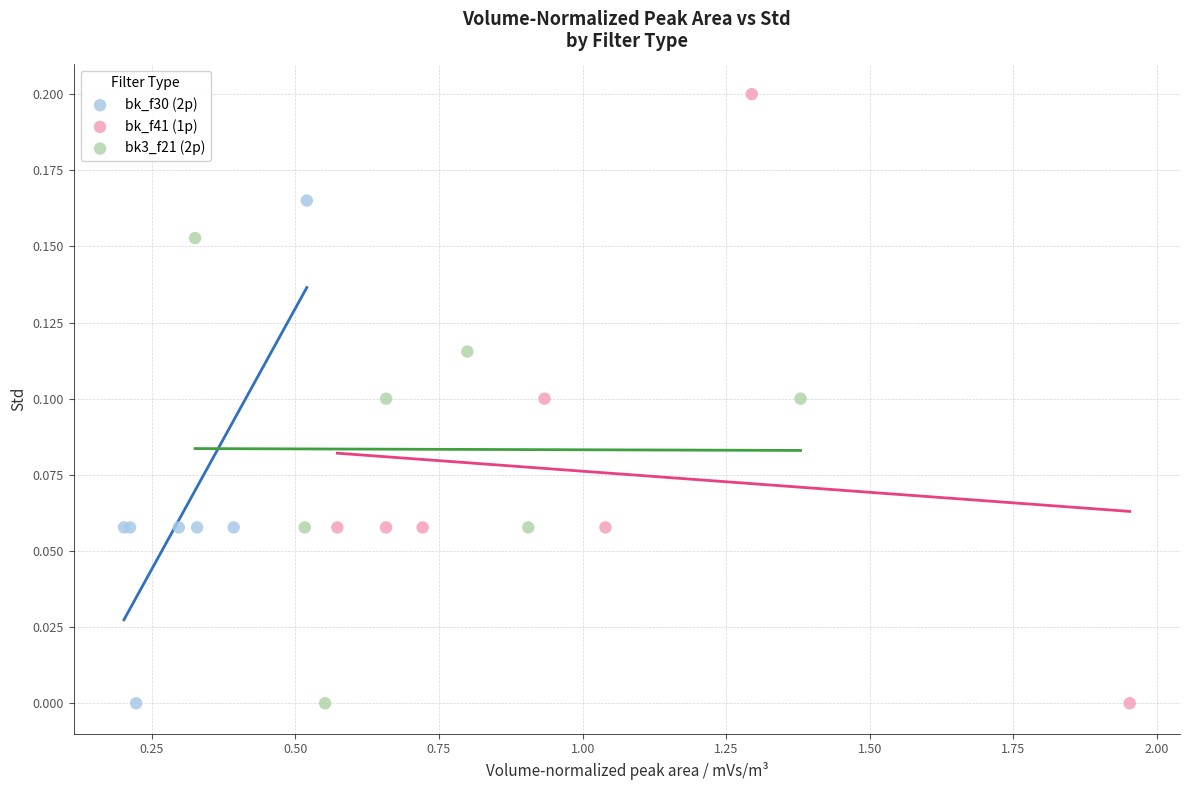

Which series reaches the maximum Y coordinate?

bk_f41 (1p)